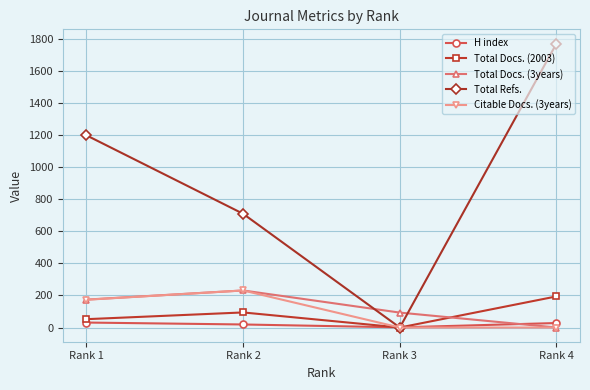

Which series ends up on top after the final intersection of Total Refs. and Total Docs. (3years)?

Total Refs.